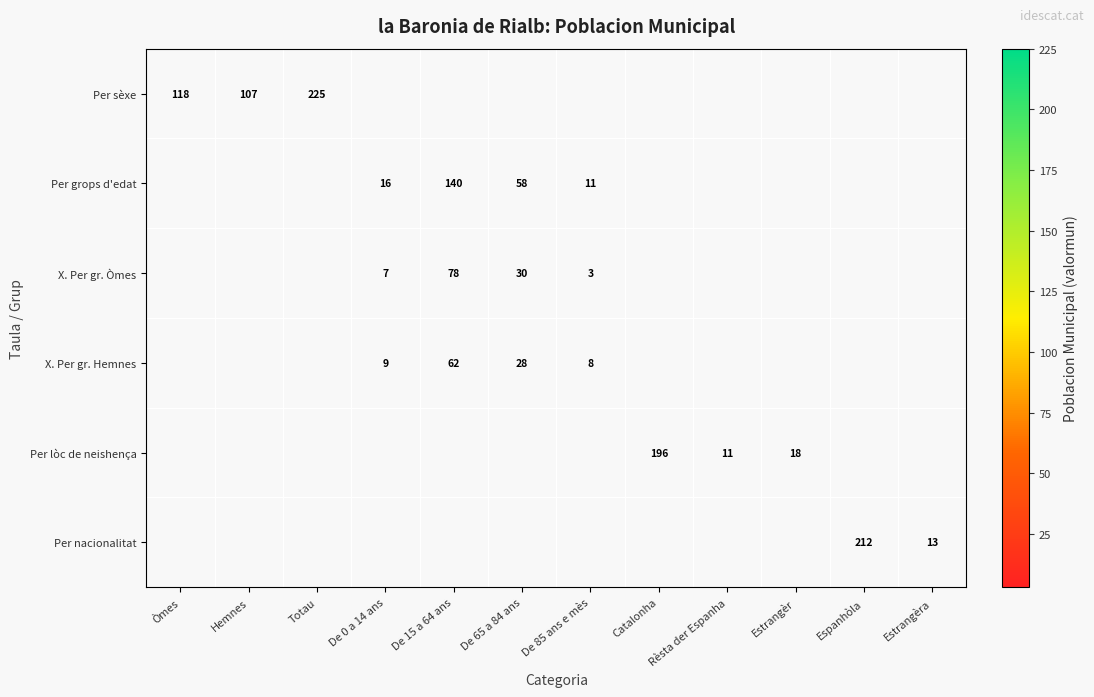

At how many categories does at least one series exceed 98?

6